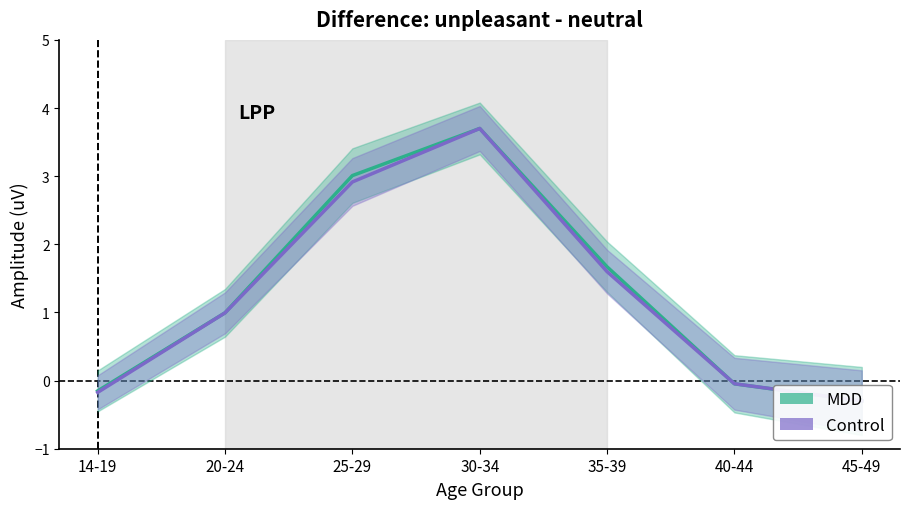

Reading left to right, what are all the values shown in this chart?

MDD: -0.2	1.0	3.0	3.7	1.7	-0.0	-0.3
Control: -0.2	1.0	2.9	3.7	1.6	-0.0	-0.3